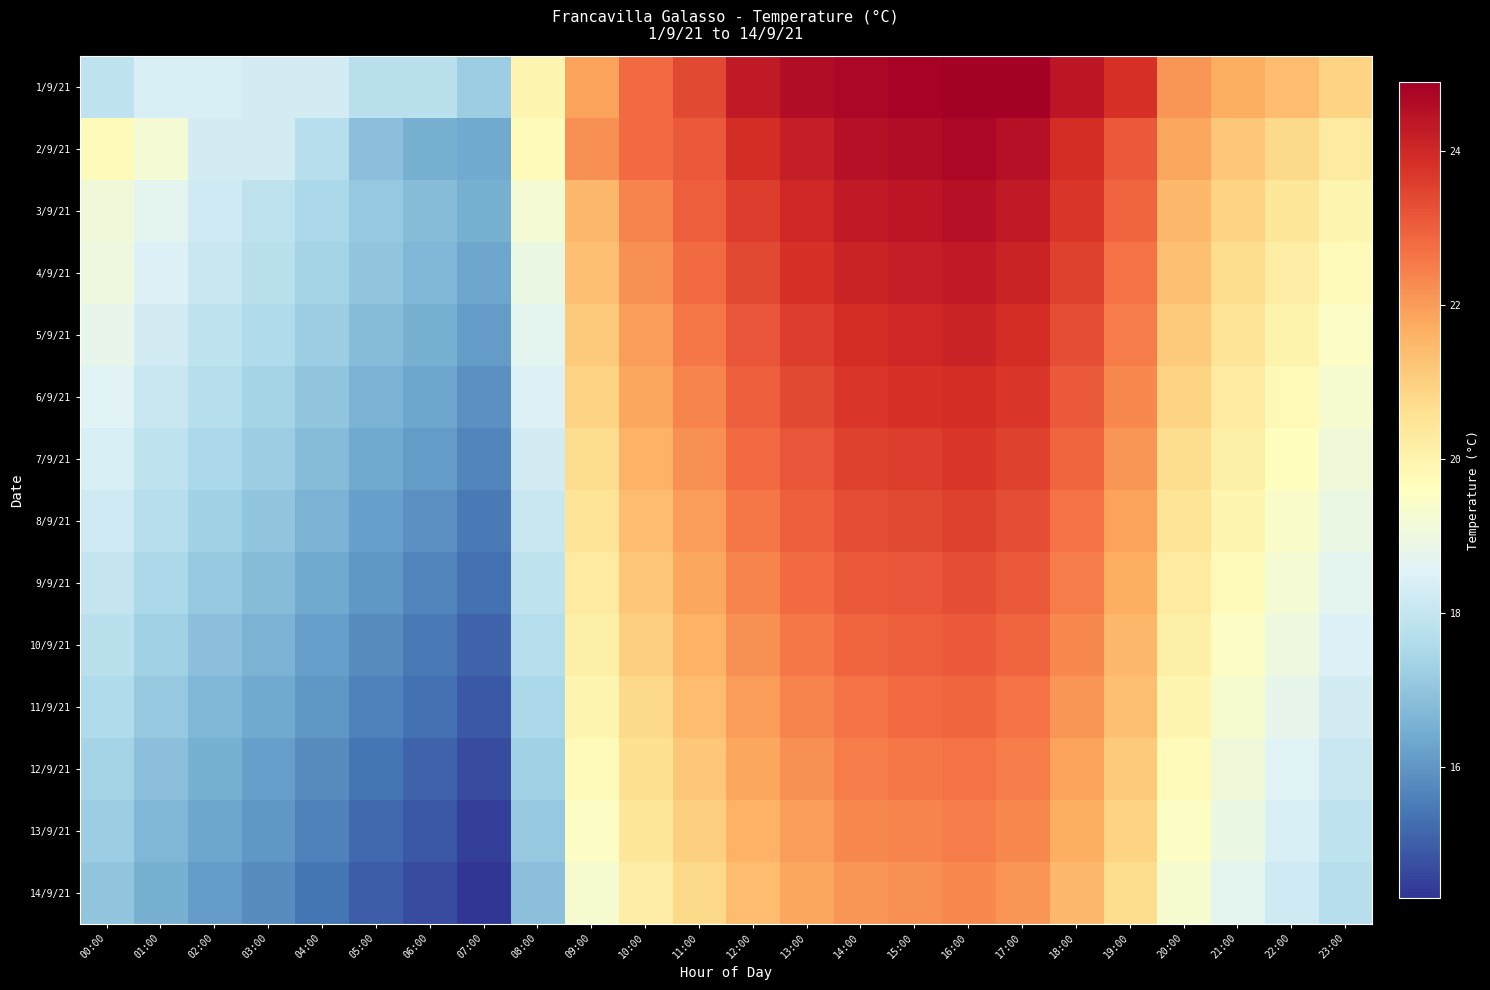

Reading left to right, transcribe all the data shown in this chart.

1/9/21: 00:00=17.9	01:00=18.4	02:00=18.4	03:00=18.3	04:00=18.3	05:00=17.8	06:00=17.8	07:00=17.2	08:00=19.9	09:00=21.9	10:00=22.8	11:00=23.4	12:00=24.3	13:00=24.6	14:00=24.7	15:00=24.8	16:00=24.9	17:00=24.9	18:00=24.4	19:00=23.8	20:00=22.1	21:00=21.7	22:00=21.4	23:00=20.9
2/9/21: 00:00=19.7	01:00=19.2	02:00=18.3	03:00=18.3	04:00=17.7	05:00=16.9	06:00=16.5	07:00=16.4	08:00=19.7	09:00=22.2	10:00=22.8	11:00=23.1	12:00=23.9	13:00=24.2	14:00=24.5	15:00=24.6	16:00=24.7	17:00=24.5	18:00=23.9	19:00=23.1	20:00=21.8	21:00=21.2	22:00=20.8	23:00=20.3
3/9/21: 00:00=19.1	01:00=18.7	02:00=18.2	03:00=17.9	04:00=17.5	05:00=17.1	06:00=16.8	07:00=16.5	08:00=19.2	09:00=21.5	10:00=22.4	11:00=23.0	12:00=23.6	13:00=24.0	14:00=24.3	15:00=24.4	16:00=24.5	17:00=24.3	18:00=23.7	19:00=22.9	20:00=21.5	21:00=20.9	22:00=20.4	23:00=19.9
4/9/21: 00:00=19.0	01:00=18.5	02:00=18.1	03:00=17.8	04:00=17.4	05:00=17.0	06:00=16.7	07:00=16.3	08:00=18.9	09:00=21.3	10:00=22.2	11:00=22.8	12:00=23.4	13:00=23.8	14:00=24.1	15:00=24.2	16:00=24.3	17:00=24.1	18:00=23.5	19:00=22.7	20:00=21.3	21:00=20.7	22:00=20.2	23:00=19.7
5/9/21: 00:00=18.8	01:00=18.3	02:00=17.9	03:00=17.6	04:00=17.2	05:00=16.8	06:00=16.5	07:00=16.1	08:00=18.7	09:00=21.1	10:00=22.0	11:00=22.6	12:00=23.2	13:00=23.6	14:00=23.9	15:00=24.0	16:00=24.1	17:00=23.9	18:00=23.3	19:00=22.5	20:00=21.1	21:00=20.5	22:00=20.0	23:00=19.5
6/9/21: 00:00=18.6	01:00=18.1	02:00=17.7	03:00=17.4	04:00=17.0	05:00=16.6	06:00=16.3	07:00=15.9	08:00=18.5	09:00=20.9	10:00=21.8	11:00=22.4	12:00=23.0	13:00=23.4	14:00=23.7	15:00=23.8	16:00=23.9	17:00=23.7	18:00=23.1	19:00=22.3	20:00=20.9	21:00=20.3	22:00=19.8	23:00=19.3
7/9/21: 00:00=18.4	01:00=17.9	02:00=17.5	03:00=17.2	04:00=16.8	05:00=16.4	06:00=16.1	07:00=15.7	08:00=18.3	09:00=20.7	10:00=21.6	11:00=22.2	12:00=22.8	13:00=23.2	14:00=23.5	15:00=23.6	16:00=23.7	17:00=23.5	18:00=22.9	19:00=22.1	20:00=20.7	21:00=20.1	22:00=19.6	23:00=19.1
8/9/21: 00:00=18.2	01:00=17.7	02:00=17.3	03:00=17.0	04:00=16.6	05:00=16.2	06:00=15.9	07:00=15.5	08:00=18.1	09:00=20.5	10:00=21.4	11:00=22.0	12:00=22.6	13:00=23.0	14:00=23.3	15:00=23.4	16:00=23.5	17:00=23.3	18:00=22.7	19:00=21.9	20:00=20.5	21:00=19.9	22:00=19.4	23:00=18.9
9/9/21: 00:00=18.0	01:00=17.5	02:00=17.1	03:00=16.8	04:00=16.4	05:00=16.0	06:00=15.7	07:00=15.3	08:00=17.9	09:00=20.3	10:00=21.2	11:00=21.8	12:00=22.4	13:00=22.8	14:00=23.1	15:00=23.2	16:00=23.3	17:00=23.1	18:00=22.5	19:00=21.7	20:00=20.3	21:00=19.7	22:00=19.2	23:00=18.7
10/9/21: 00:00=17.8	01:00=17.3	02:00=16.9	03:00=16.6	04:00=16.2	05:00=15.8	06:00=15.5	07:00=15.1	08:00=17.7	09:00=20.1	10:00=21.0	11:00=21.6	12:00=22.2	13:00=22.6	14:00=22.9	15:00=23.0	16:00=23.1	17:00=22.9	18:00=22.3	19:00=21.5	20:00=20.1	21:00=19.5	22:00=19.0	23:00=18.5
11/9/21: 00:00=17.6	01:00=17.1	02:00=16.7	03:00=16.4	04:00=16.0	05:00=15.6	06:00=15.3	07:00=14.9	08:00=17.5	09:00=19.9	10:00=20.8	11:00=21.4	12:00=22.0	13:00=22.4	14:00=22.7	15:00=22.8	16:00=22.9	17:00=22.7	18:00=22.1	19:00=21.3	20:00=19.9	21:00=19.3	22:00=18.8	23:00=18.3
12/9/21: 00:00=17.4	01:00=16.9	02:00=16.5	03:00=16.2	04:00=15.8	05:00=15.4	06:00=15.1	07:00=14.7	08:00=17.3	09:00=19.7	10:00=20.6	11:00=21.2	12:00=21.8	13:00=22.2	14:00=22.5	15:00=22.6	16:00=22.7	17:00=22.5	18:00=21.9	19:00=21.1	20:00=19.7	21:00=19.1	22:00=18.6	23:00=18.1
13/9/21: 00:00=17.2	01:00=16.7	02:00=16.3	03:00=16.0	04:00=15.6	05:00=15.2	06:00=14.9	07:00=14.5	08:00=17.1	09:00=19.5	10:00=20.4	11:00=21.0	12:00=21.6	13:00=22.0	14:00=22.3	15:00=22.4	16:00=22.5	17:00=22.3	18:00=21.7	19:00=20.9	20:00=19.5	21:00=18.9	22:00=18.4	23:00=17.9
14/9/21: 00:00=17.0	01:00=16.5	02:00=16.1	03:00=15.8	04:00=15.4	05:00=15.0	06:00=14.7	07:00=14.3	08:00=16.9	09:00=19.3	10:00=20.2	11:00=20.8	12:00=21.4	13:00=21.8	14:00=22.1	15:00=22.2	16:00=22.3	17:00=22.1	18:00=21.5	19:00=20.7	20:00=19.3	21:00=18.7	22:00=18.2	23:00=17.7